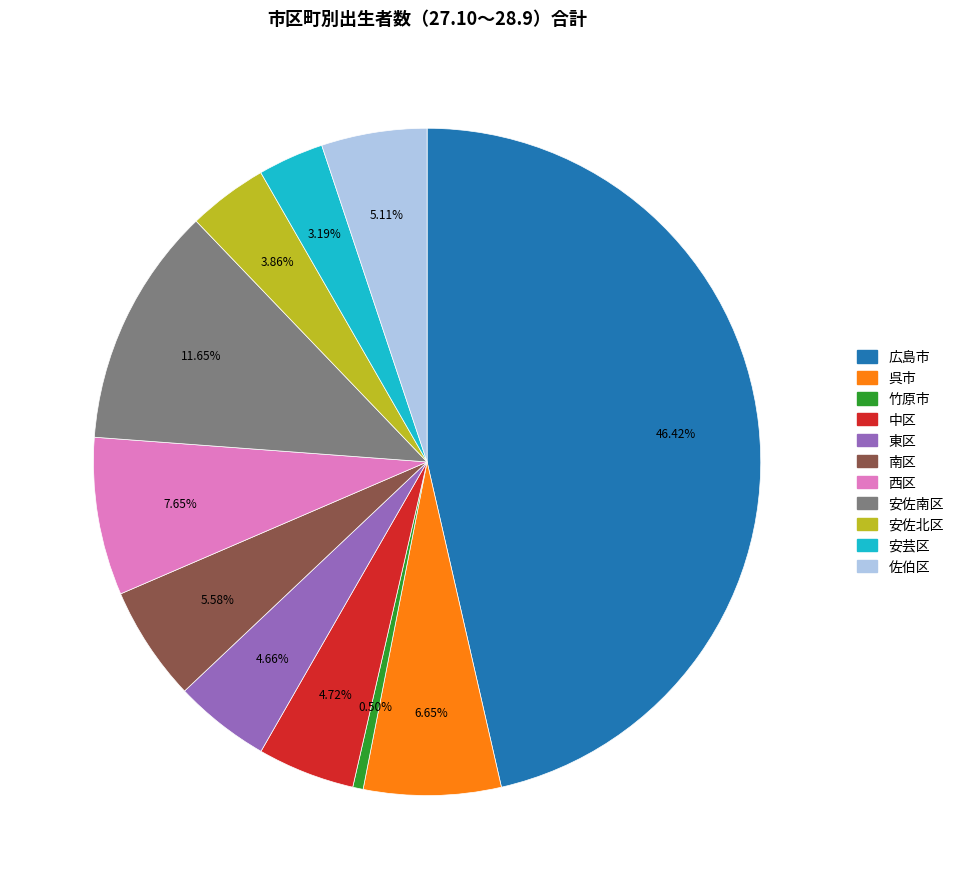

Does any single category account for the majority?

No